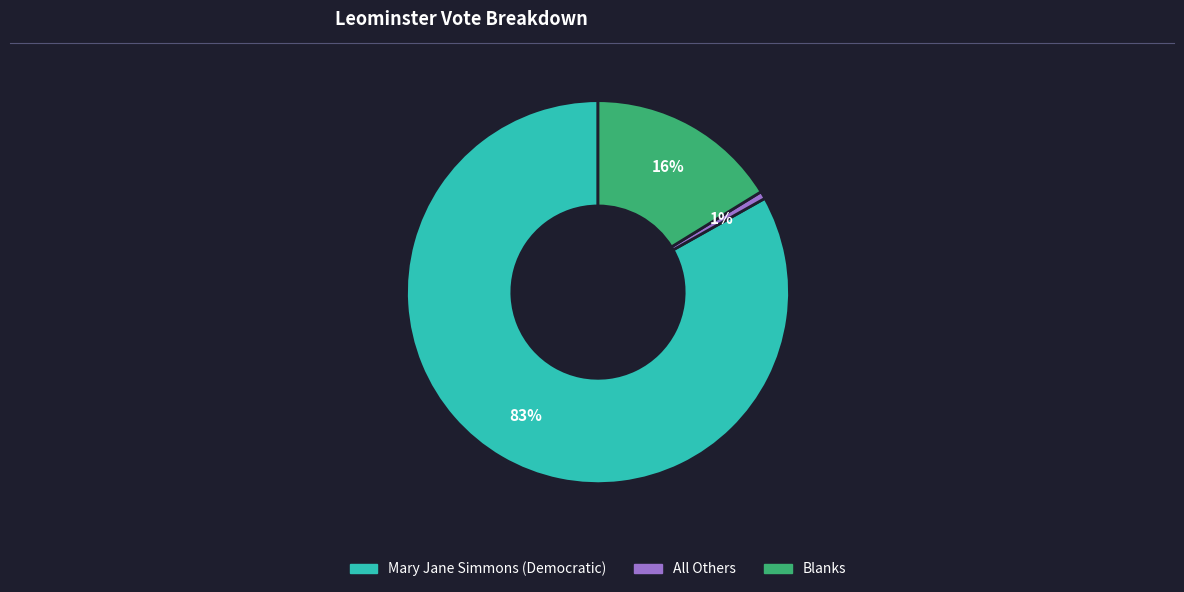

Which has a higher value, All Others or Blanks?

Blanks